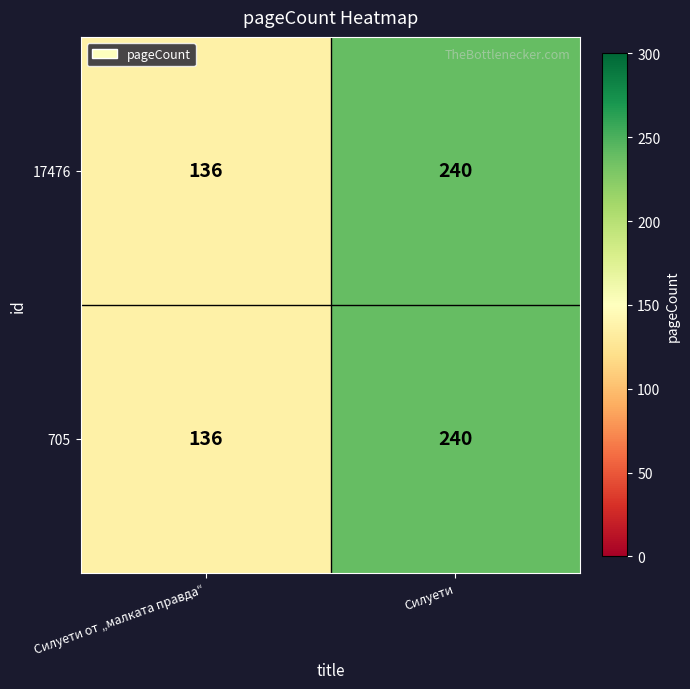

Reading left to right, what are all the values shown in this chart?

17476: 136	240
705: 136	240